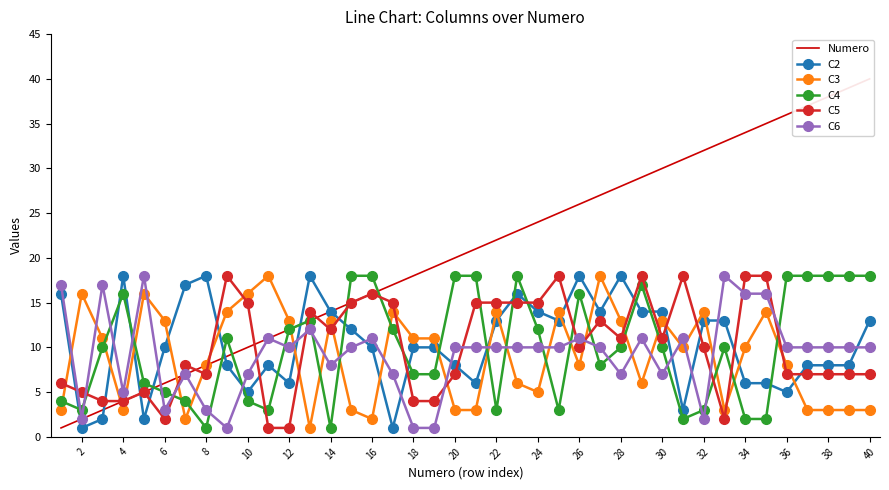

What is the spread (max minus min) of values at 32?

16